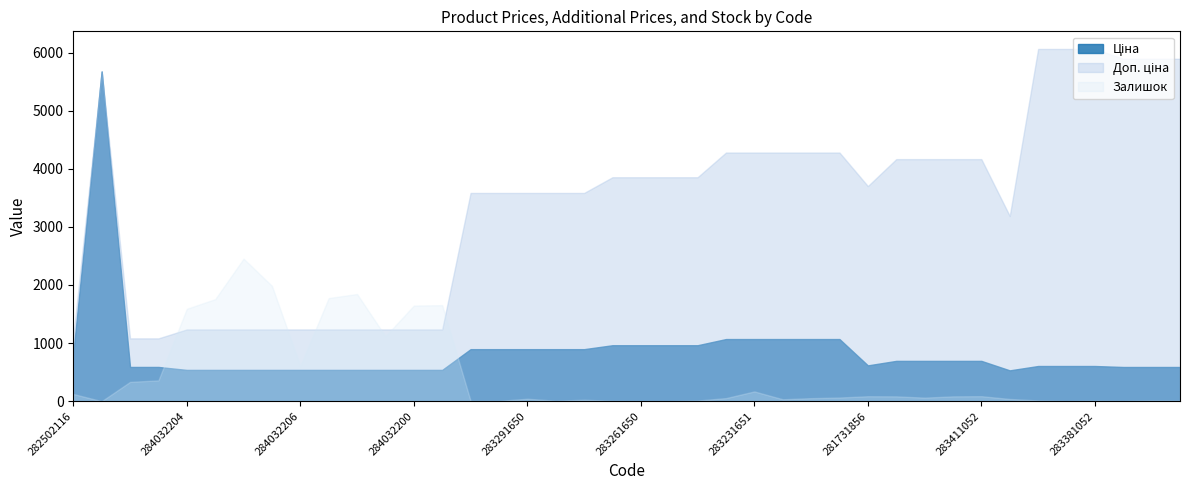

The Ціна series shows 895.9 at 283291052. True or false?

True